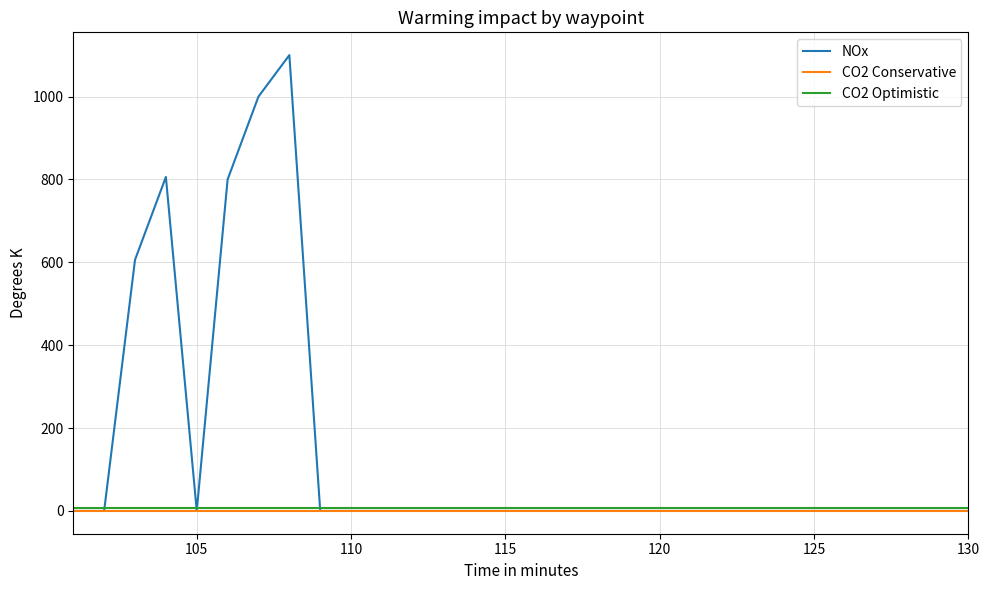

What is the maximum value for NOx?

1100